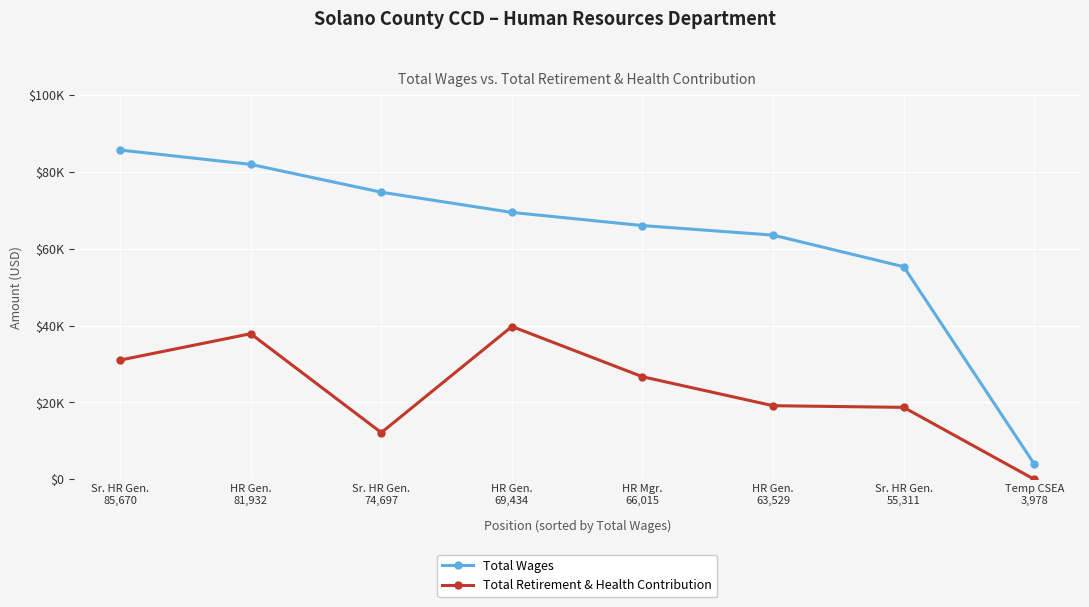

Reading left to right, what are all the values shown in this chart?

Total Wages: 85670	81932	74697	69434	66015	63529	55311	3978
Total Retirement & Health Contribution: 31017	37880	12150	39756	26685	19148	18720	0